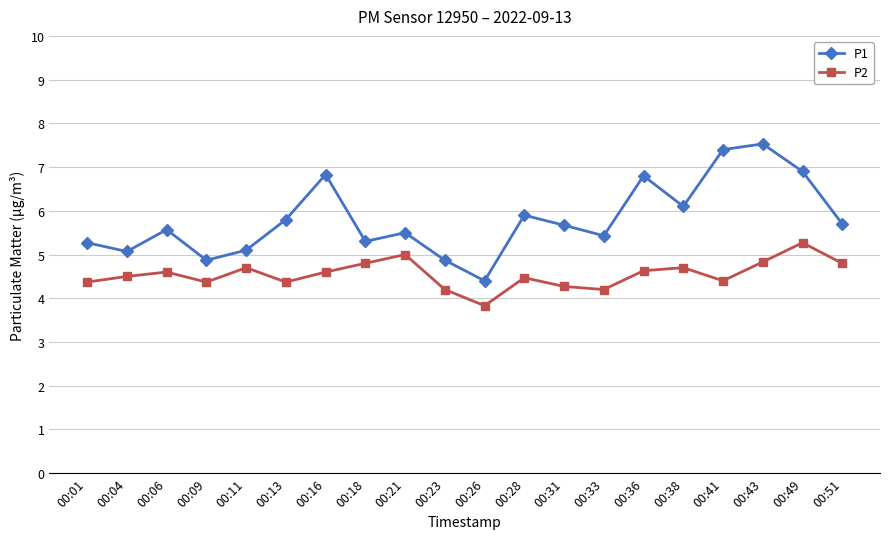

Reading left to right, extract all data points from this chart.

P1: 5.3	5.1	5.6	4.9	5.1	5.8	6.8	5.3	5.5	4.9	4.4	5.9	5.7	5.4	6.8	6.1	7.4	7.5	6.9	5.7
P2: 4.4	4.5	4.6	4.4	4.7	4.4	4.6	4.8	5.0	4.2	3.8	4.5	4.3	4.2	4.6	4.7	4.4	4.8	5.3	4.8